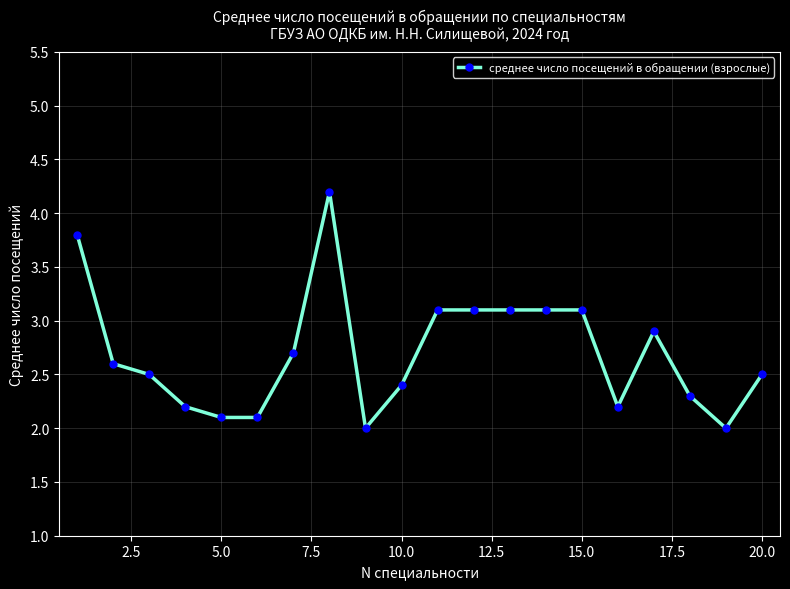

What is the greatest value displayed?

4.2